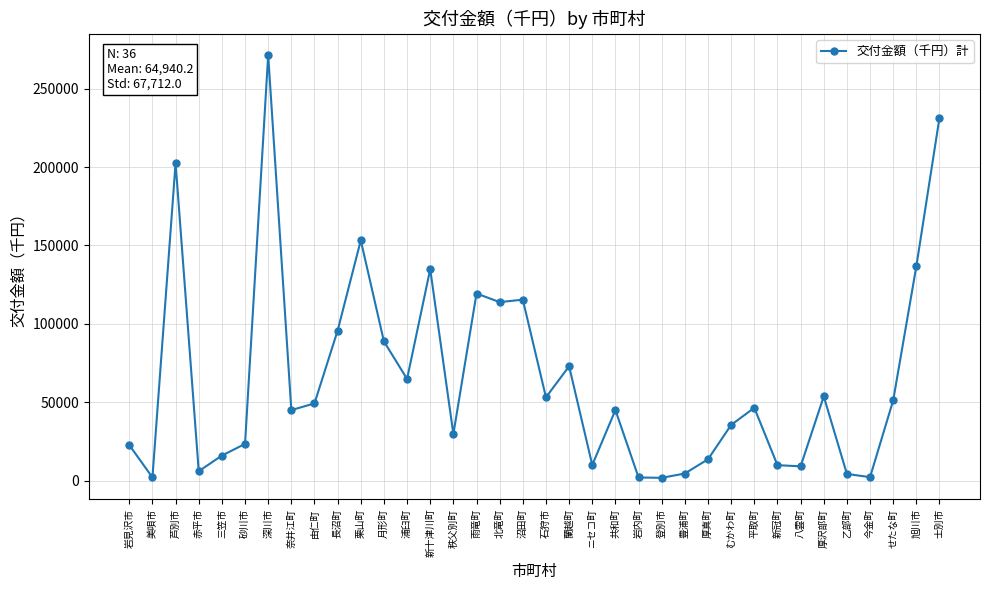

What is the sum of all values?

2337846.5